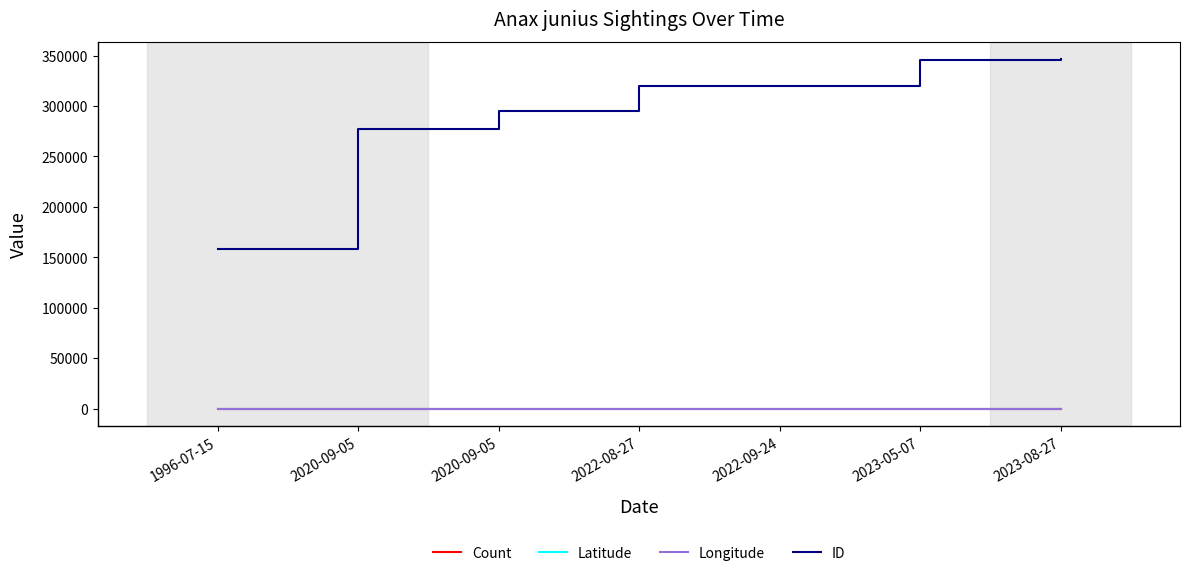

Between 2023-05-07 and 1996-07-15, which is larger?

2023-05-07